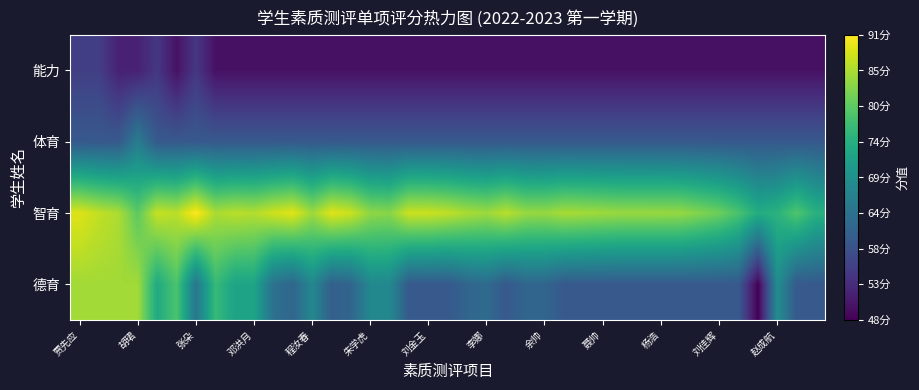

What is the smallest value displayed?

48.0